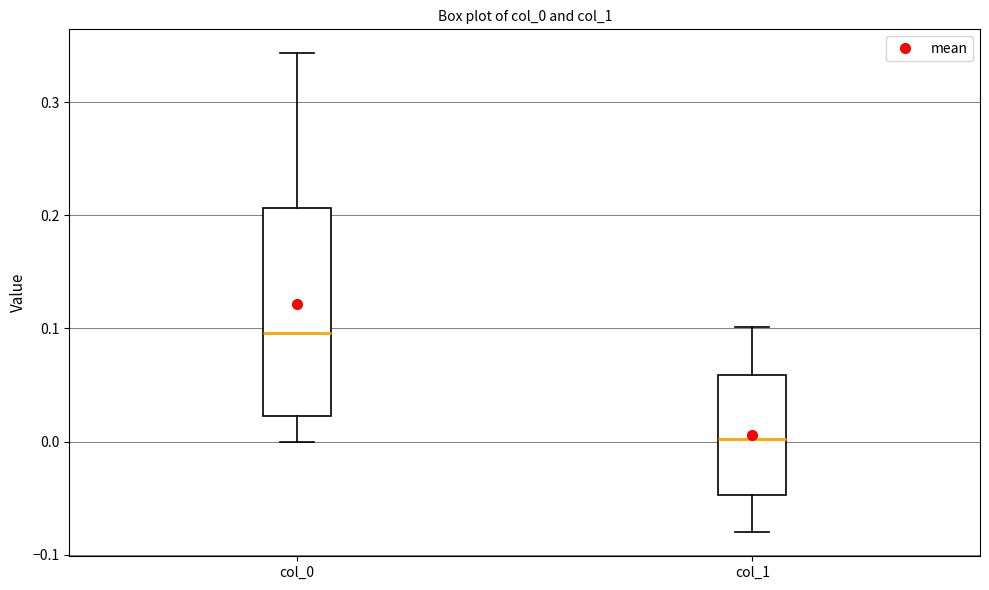

Which box has the lowest median line?

col_1